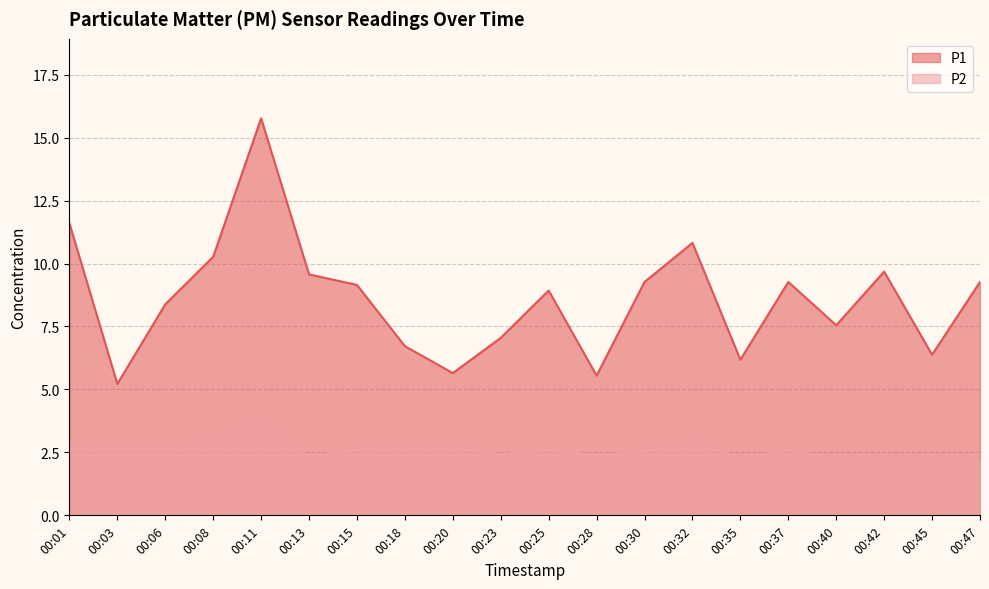

The P1 series shows 10.8 at 00:32. True or false?

True